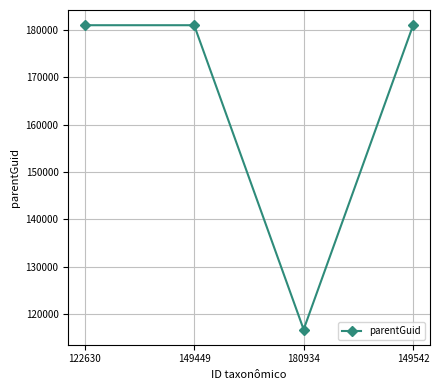

What is the sum of all values?

659658